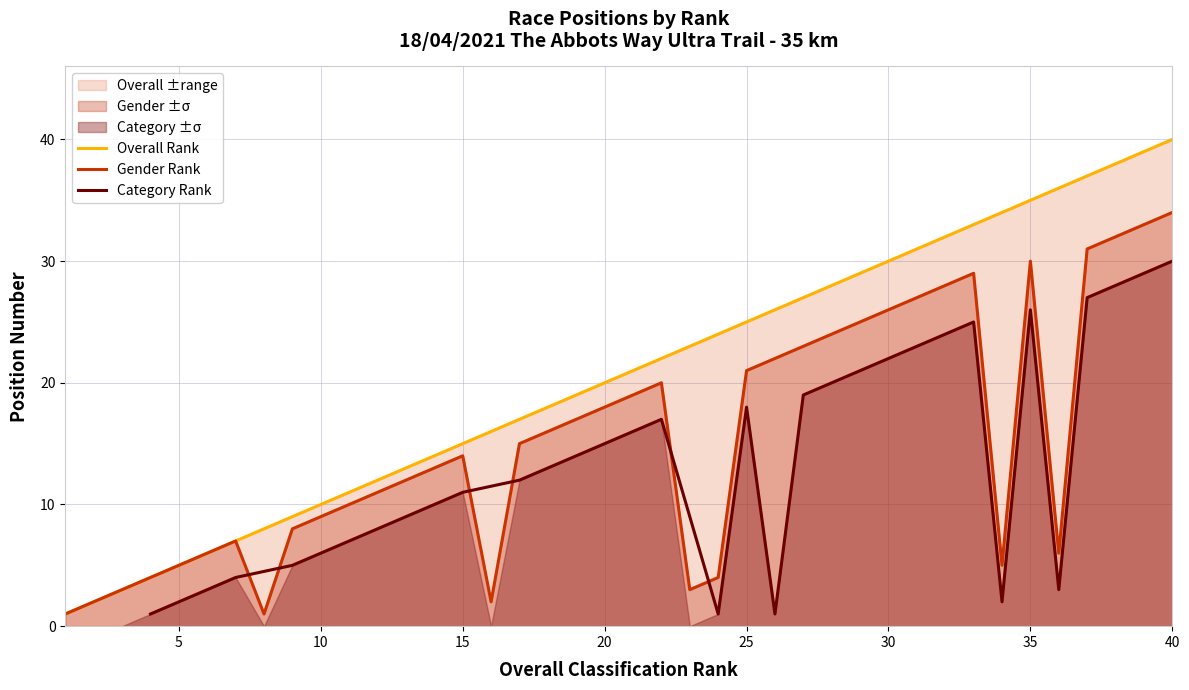

Is the value of Male Position at 24 greater than the value of Overall Position at 38?

No